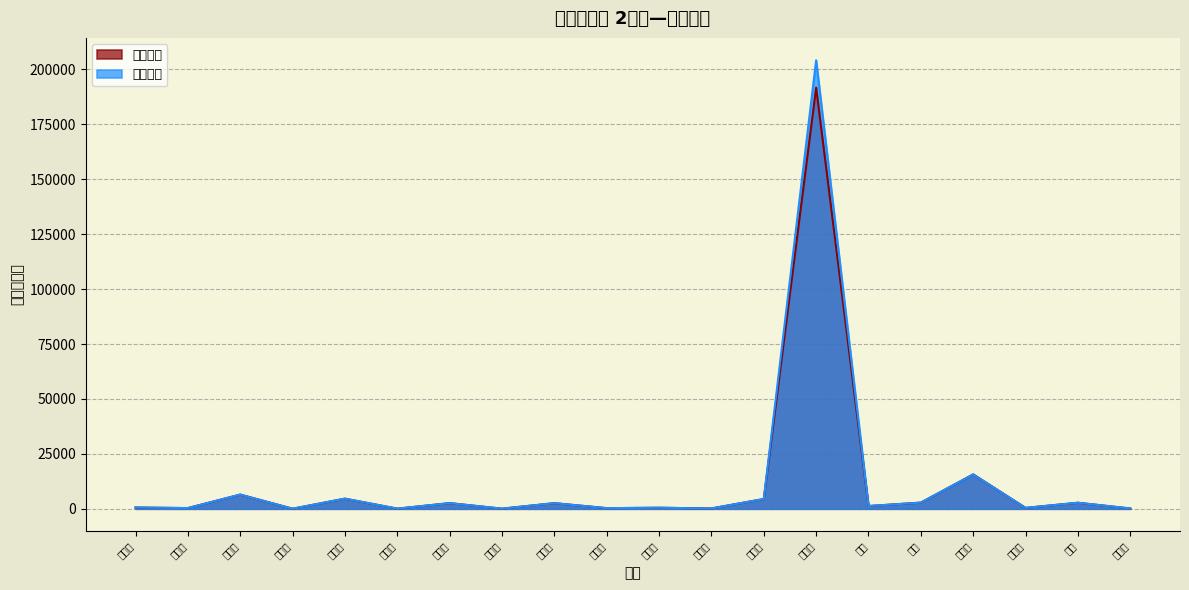

How many distinct data groups are displayed?

2